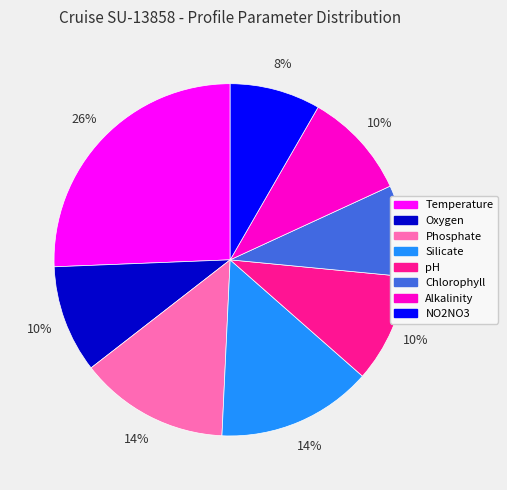

To the nearest percent, what is the difference between the pH and Temperature slice percentages?

16%